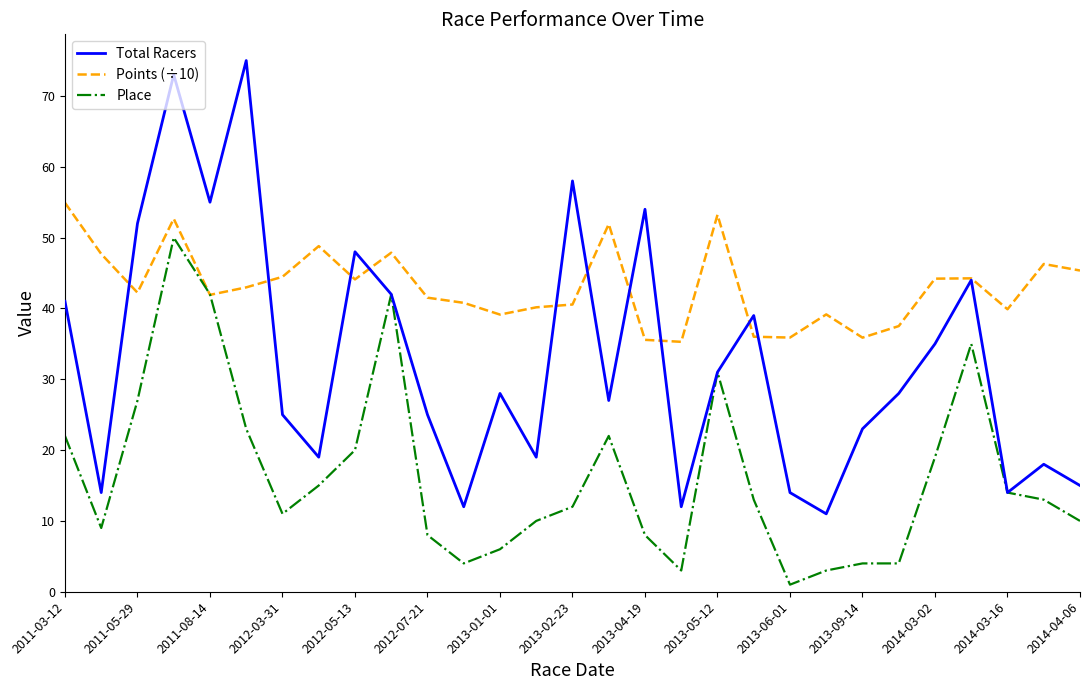

Rank the series by their maximum value, from highest to lowest.

Total Racers, Points (÷10), Place